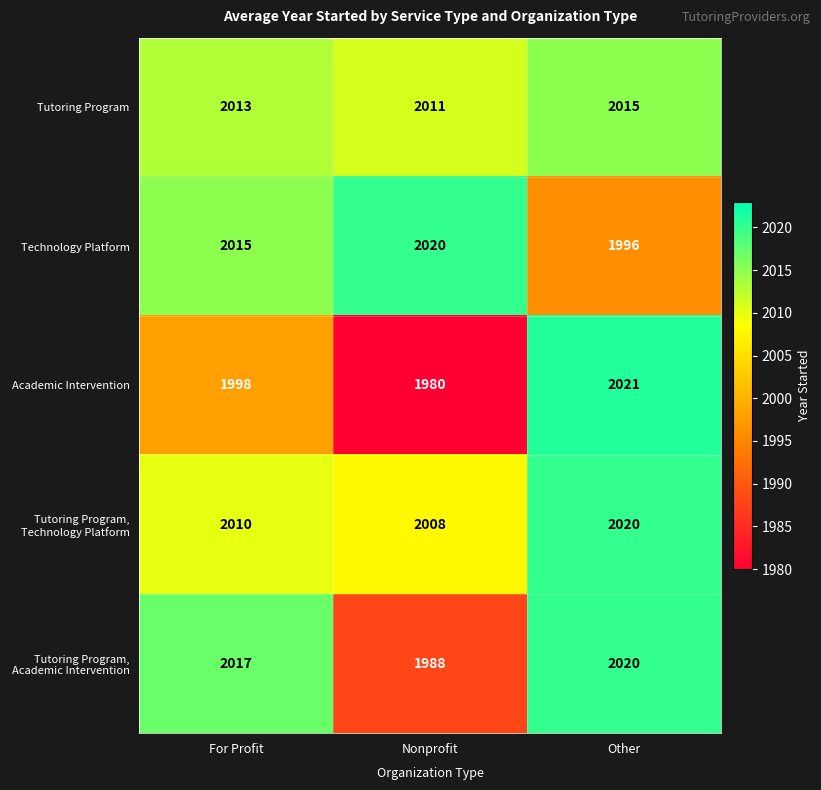

How many series are shown in this chart?

5